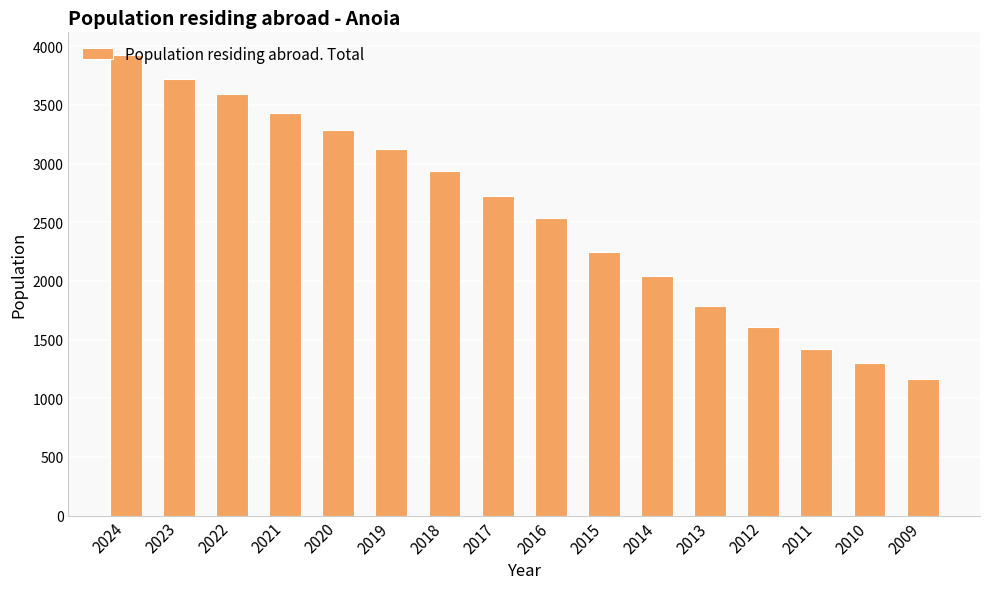

How many distinct data groups are displayed?

1